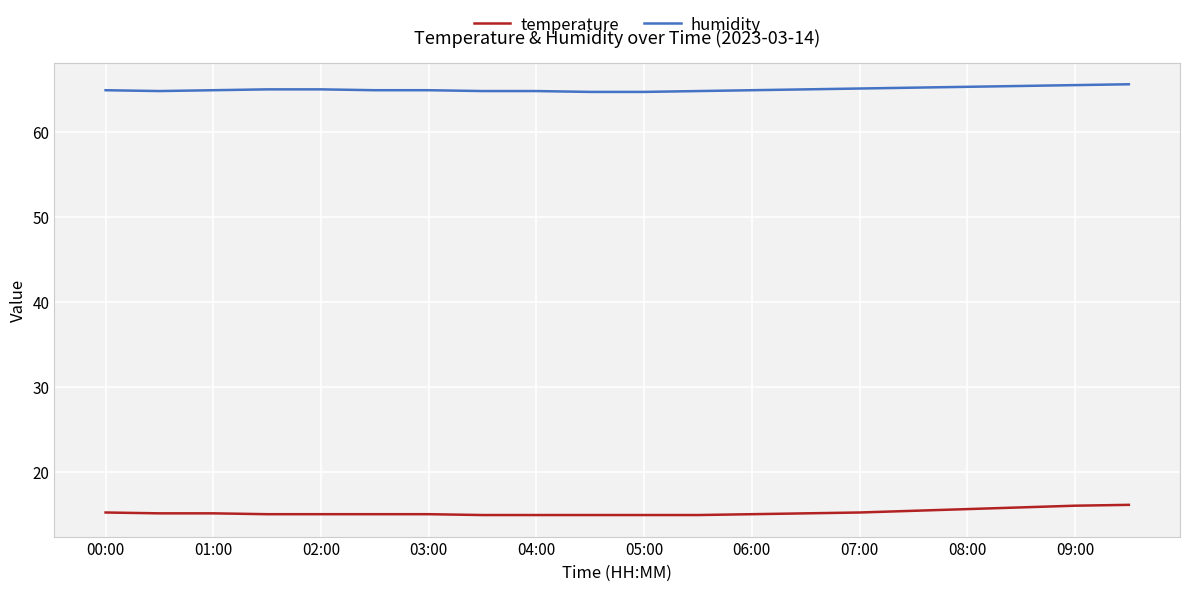

What is the maximum value shown in the chart?

65.6